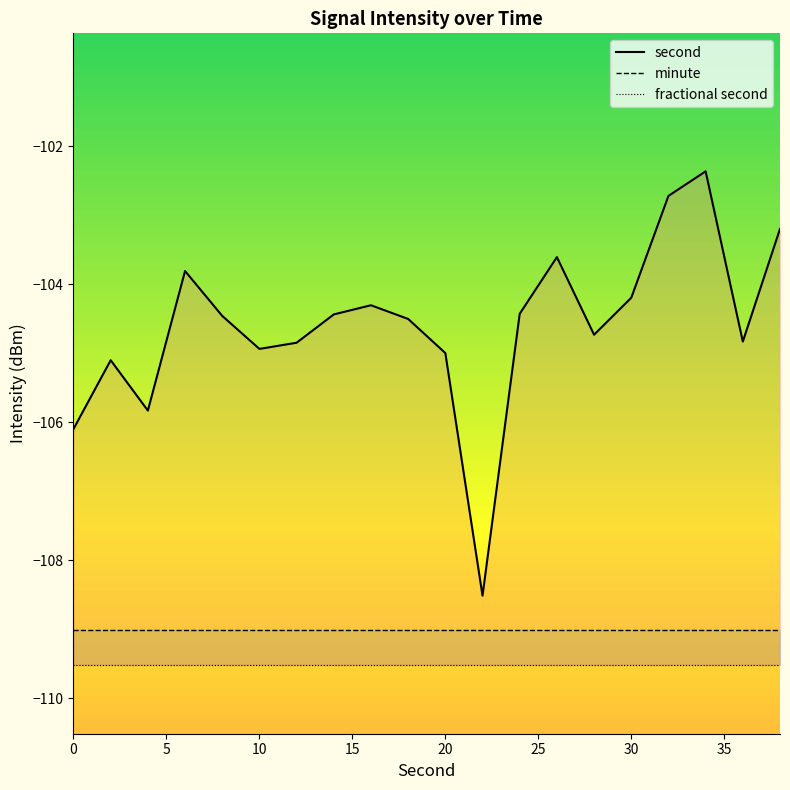

How many lines are shown in the chart?

3